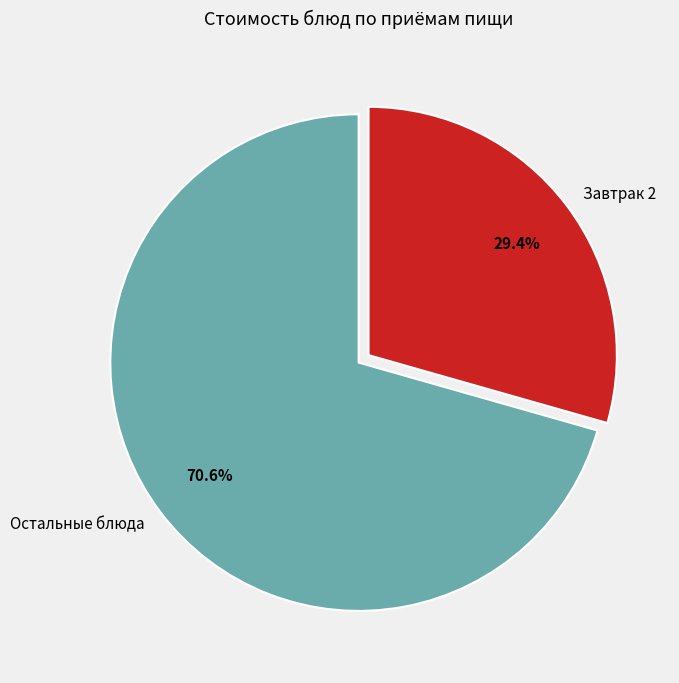

Is there any slice that represents more than half of the pie?

Yes